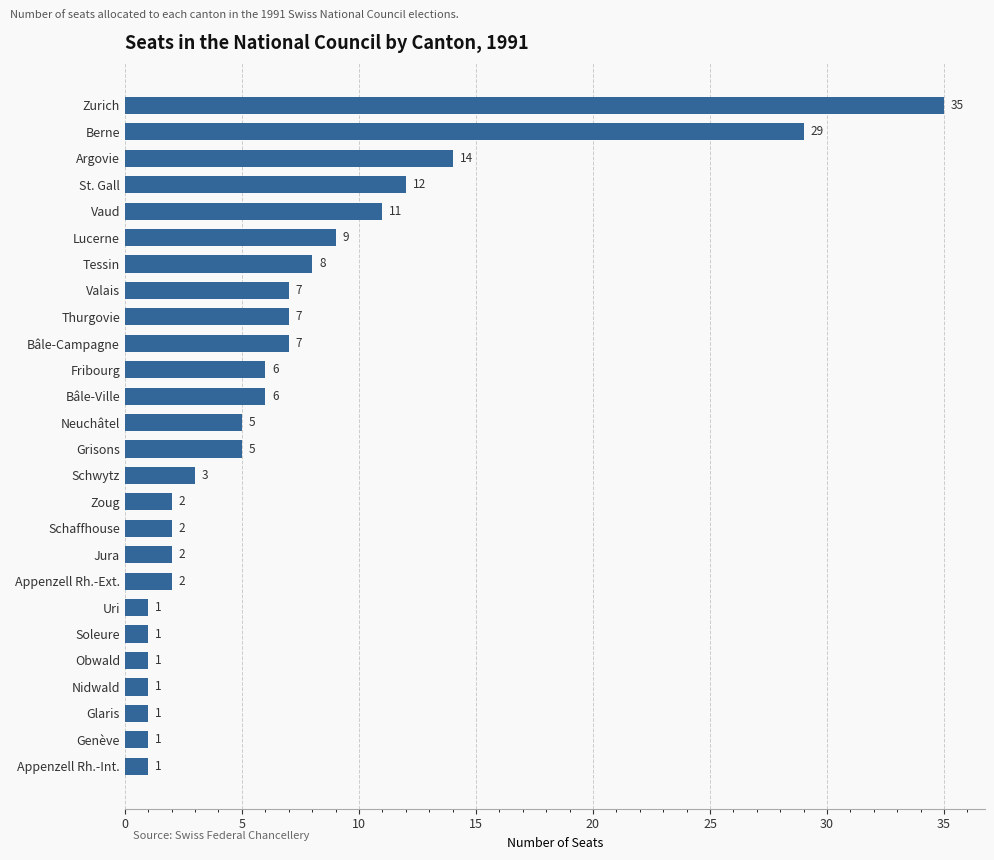

Which has a higher value, Berne or Appenzell Rh.-Ext.?

Berne